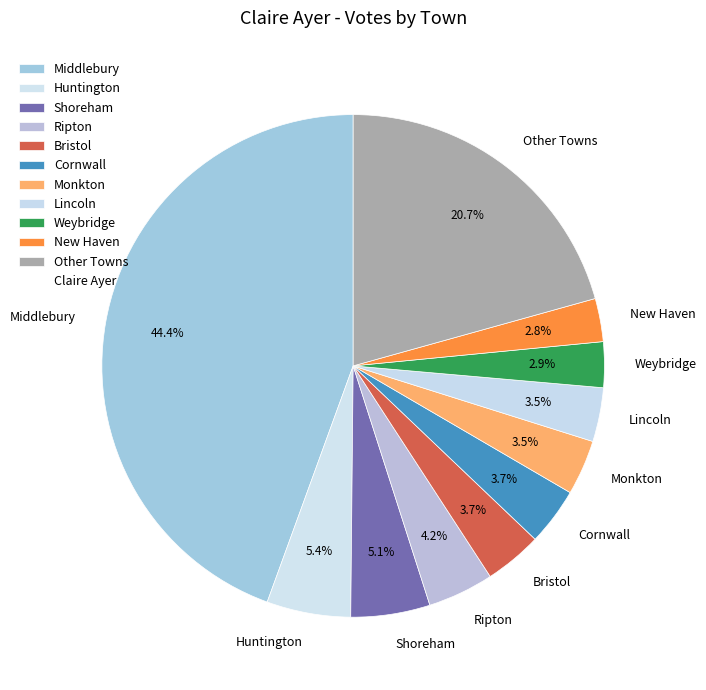

To the nearest percent, what portion does Cornwall represent?

4%